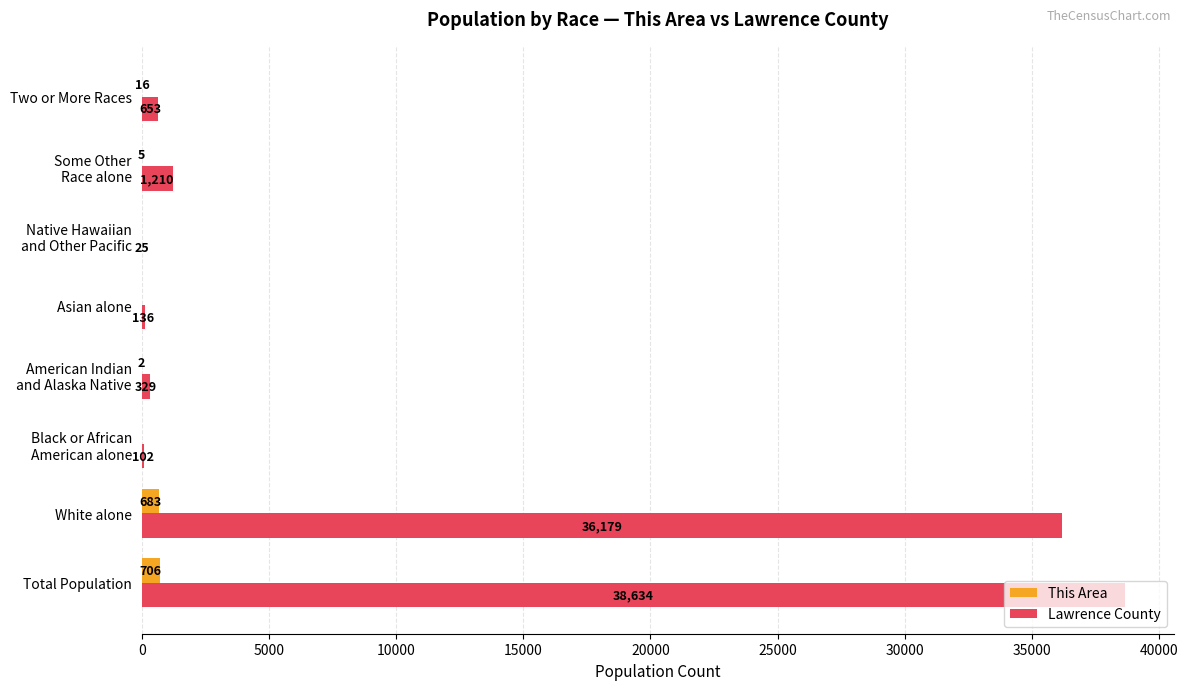

Which series has the largest total across all categories?

Lawrence County